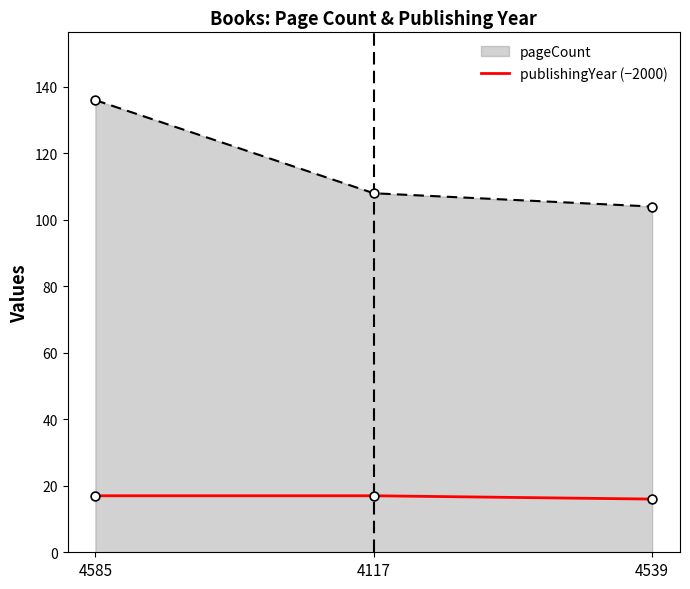

Which has a higher value, 4585 or 4117?

4585